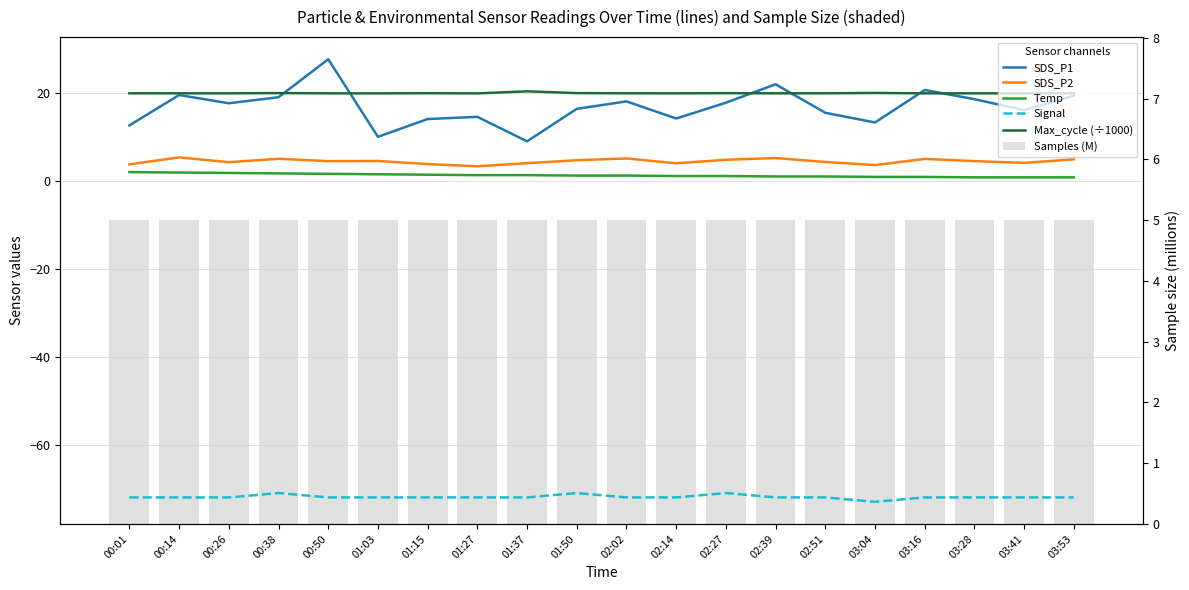

Rank the series by their maximum value, from lowest to highest.

Signal, Temp, Samples (M), SDS_P2, Max_cycle (÷1000), SDS_P1